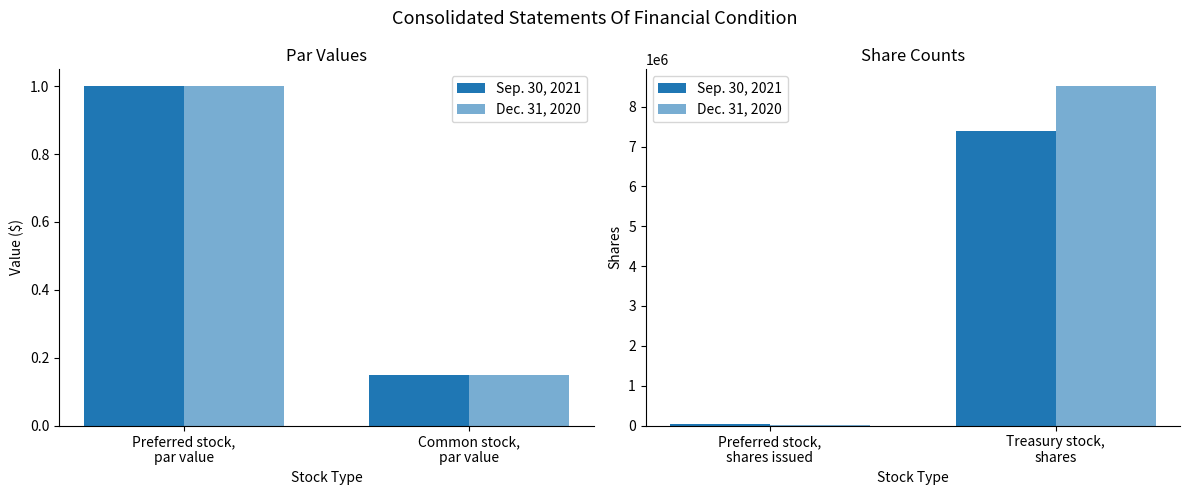

What is the smallest value displayed?

21400